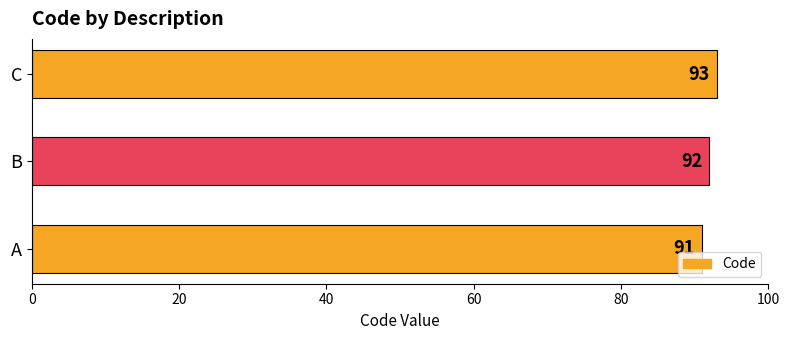

What is the ratio of the value at A to the value at C?

1.0